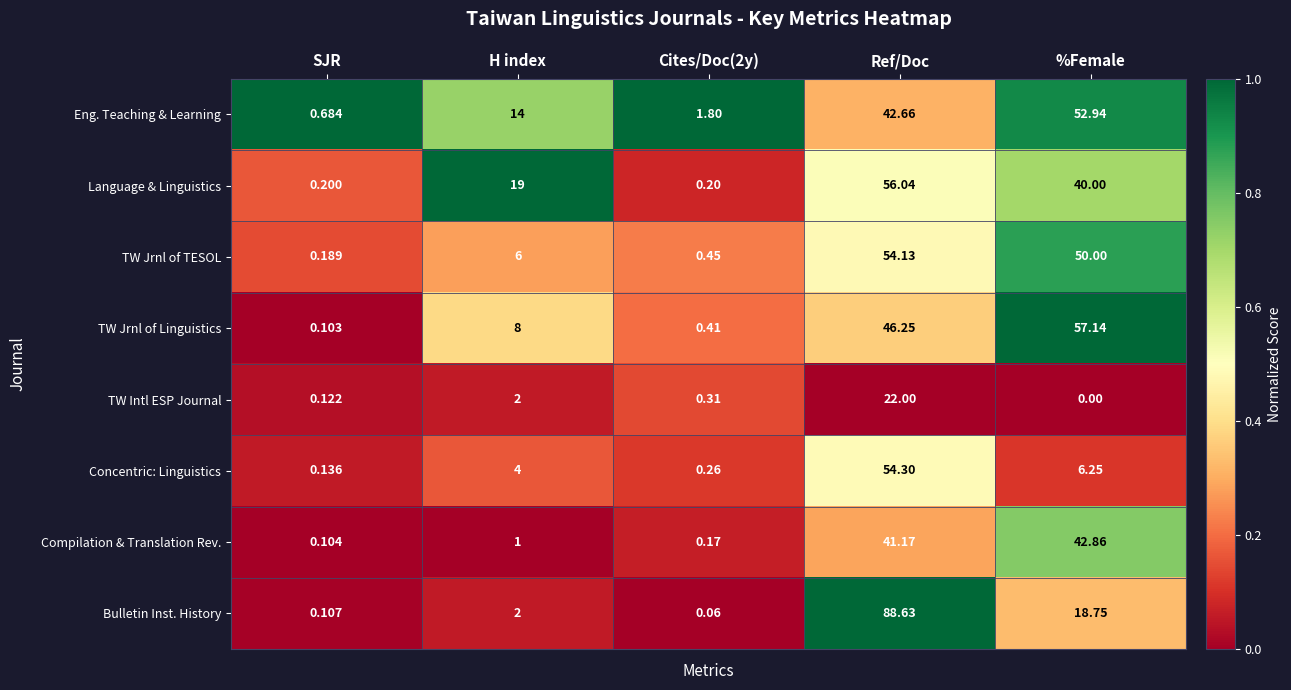

At how many categories does at least one series exceed 0?

5